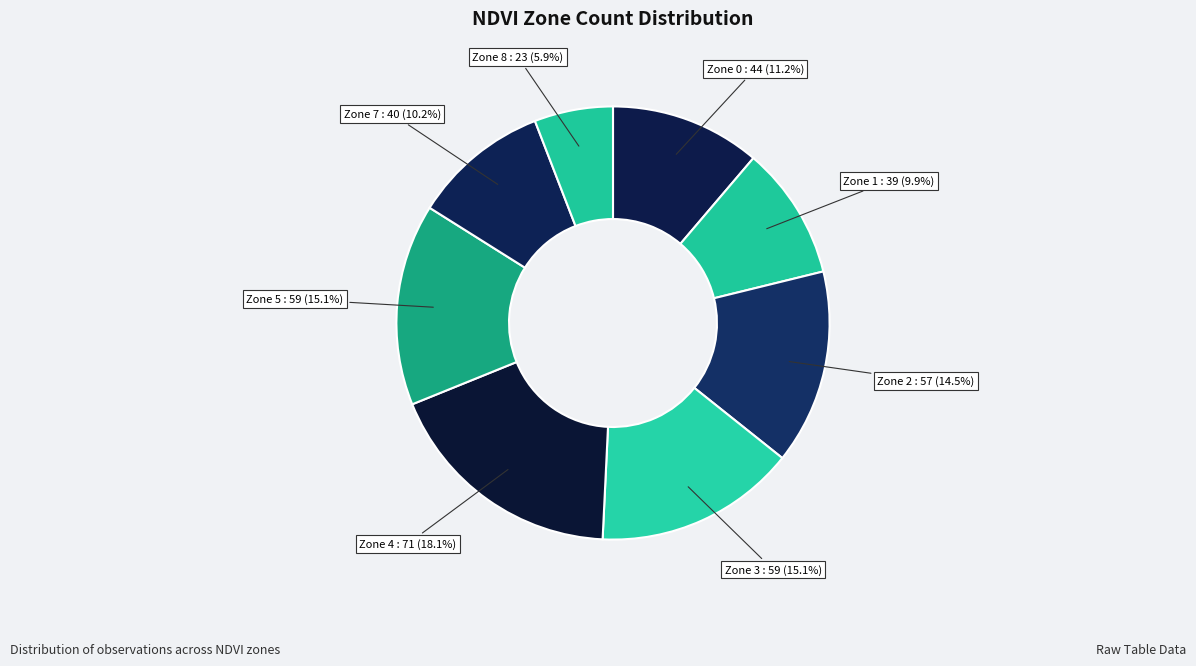

Does any single category account for the majority?

No